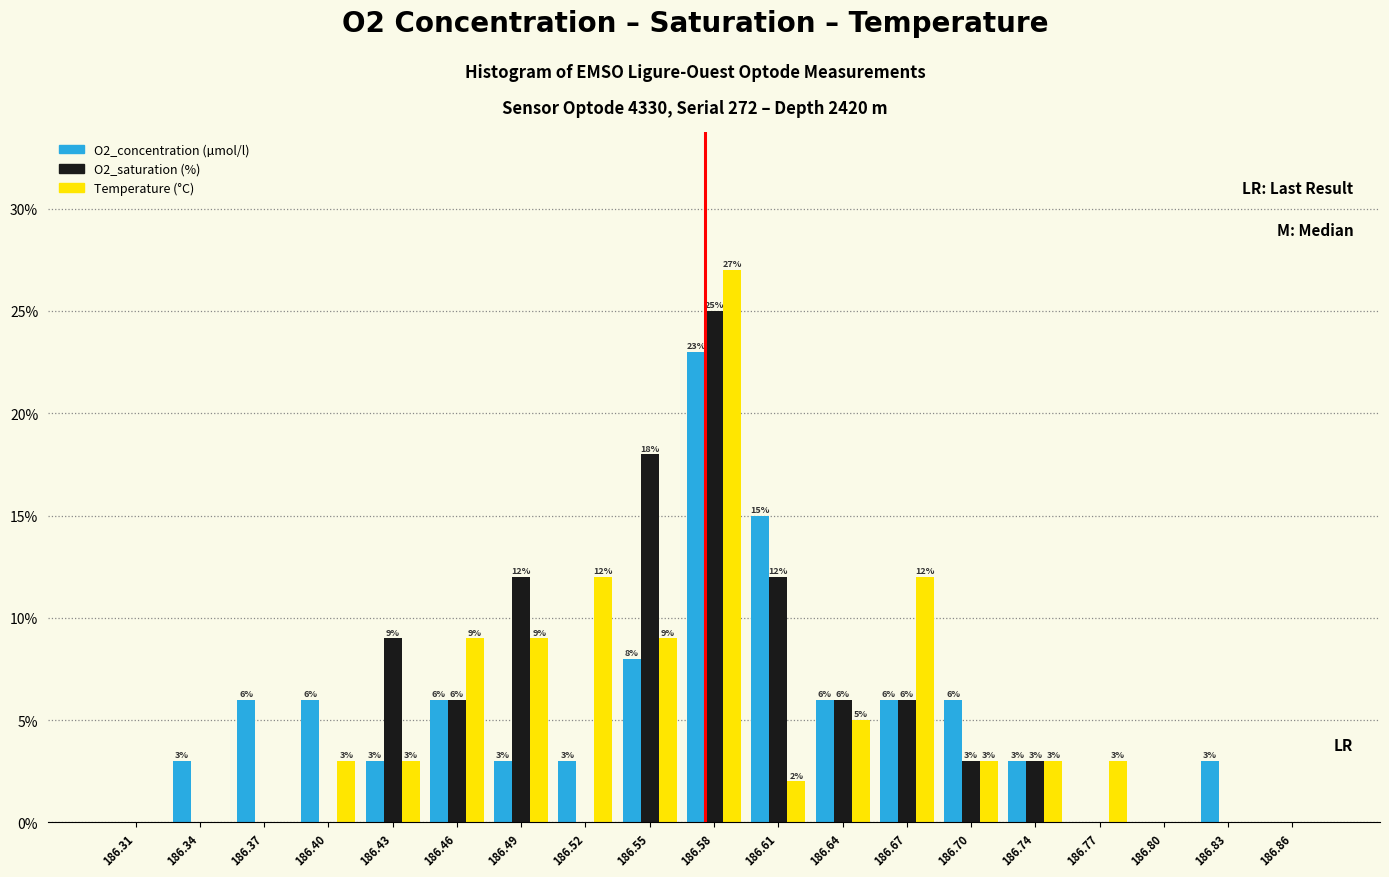

Reading right to left, transcribe all the data shown in this chart.

O2_concentration: 186.86=0	186.83=3	186.80=0	186.77=0	186.74=3	186.70=6	186.67=6	186.64=6	186.61=15	186.58=23	186.55=8	186.52=3	186.49=3	186.46=6	186.43=3	186.40=6	186.37=6	186.34=3	186.31=0
O2_saturation: 186.86=0	186.83=0	186.80=0	186.77=0	186.74=3	186.70=3	186.67=6	186.64=6	186.61=12	186.58=25	186.55=18	186.52=0	186.49=12	186.46=6	186.43=9	186.40=0	186.37=0	186.34=0	186.31=0
Temperature: 186.86=0	186.83=0	186.80=0	186.77=3	186.74=3	186.70=3	186.67=12	186.64=5	186.61=2	186.58=27	186.55=9	186.52=12	186.49=9	186.46=9	186.43=3	186.40=3	186.37=0	186.34=0	186.31=0